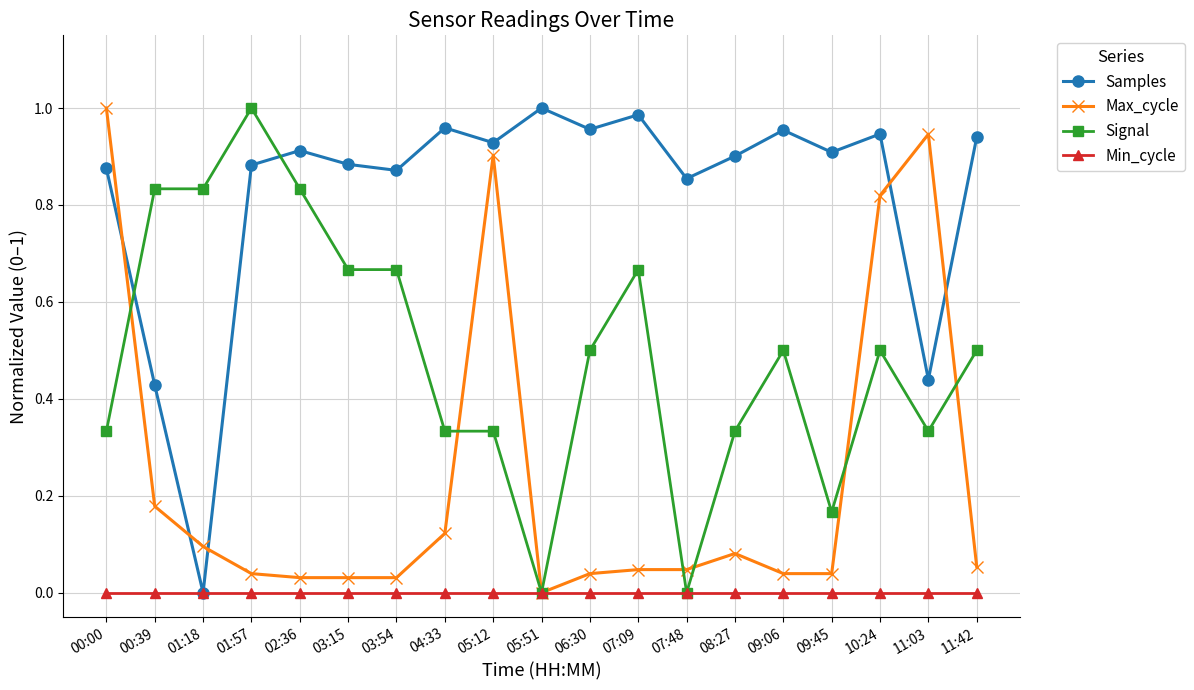

What is the sum of all Max_cycle values?

4.5